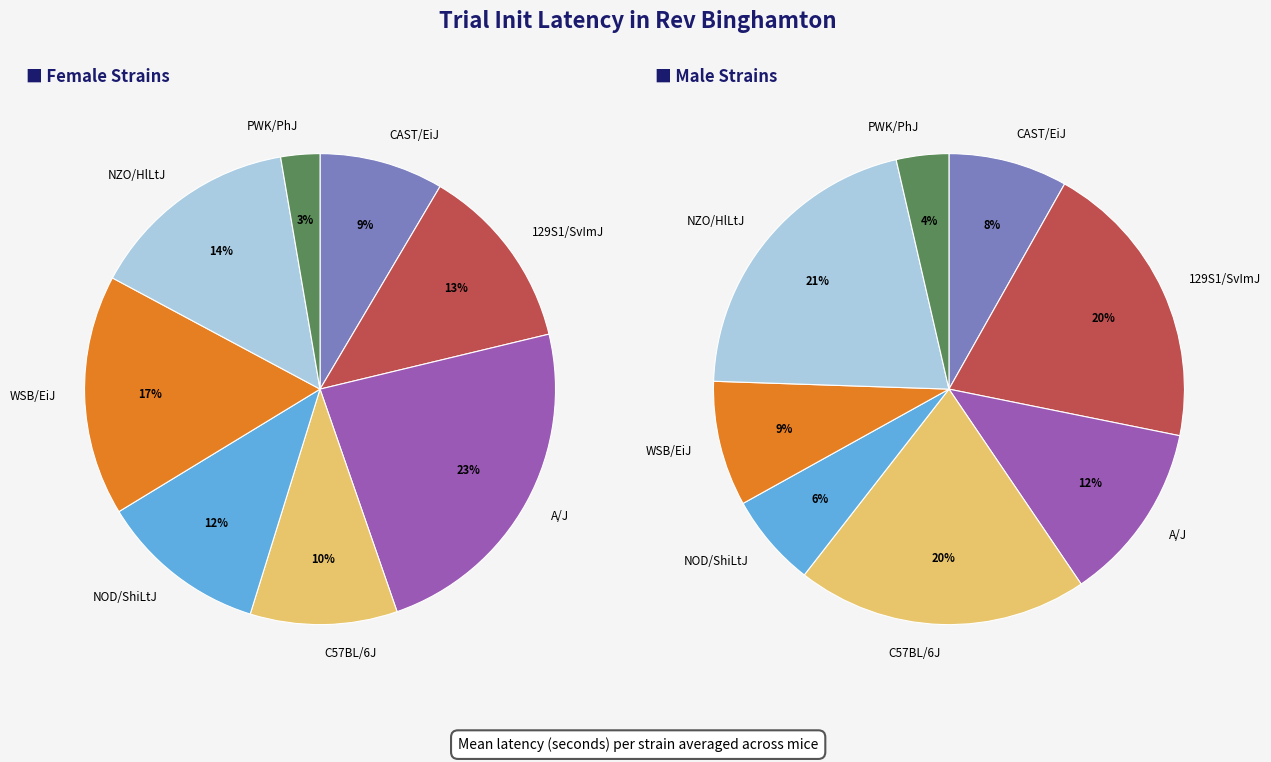

Is there a majority slice in this chart?

No